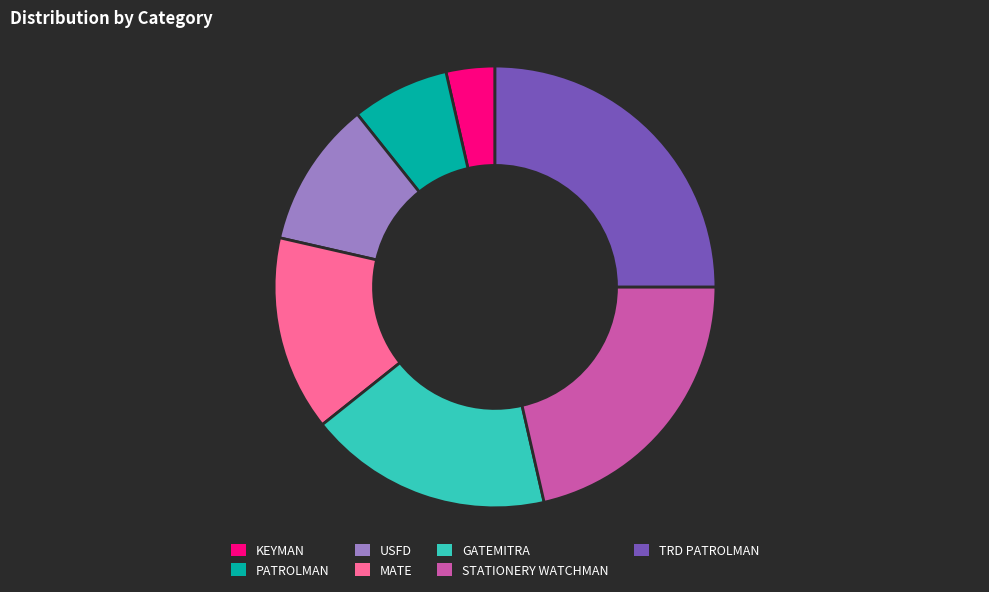

Is it true that GATEMITRA is 18% of the pie?

True